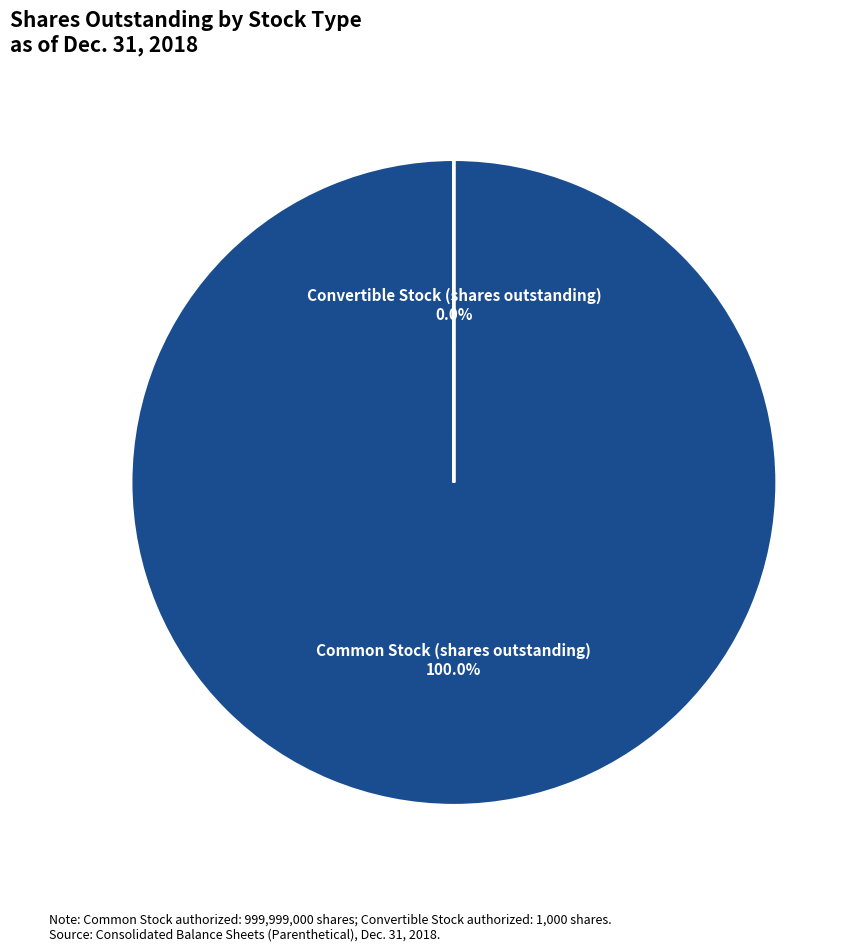

What is the change in value from Common Stock (shares outstanding) to Convertible Stock (shares outstanding)?

-74649139